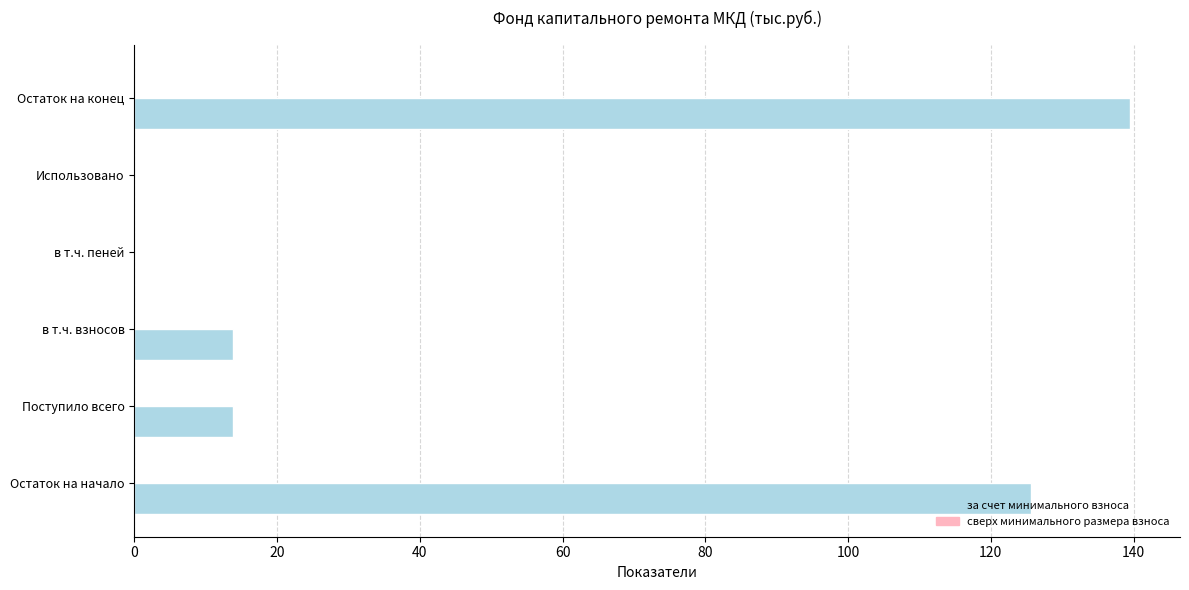

What is the greatest value displayed?

139.5